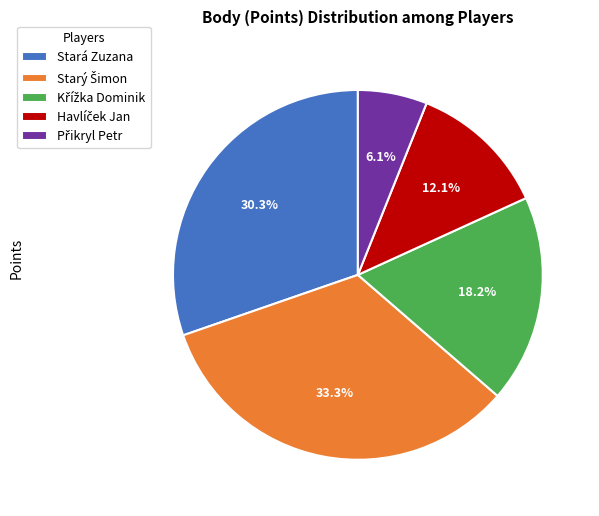

What portion of the pie excludes Stará Zuzana?

69.7%